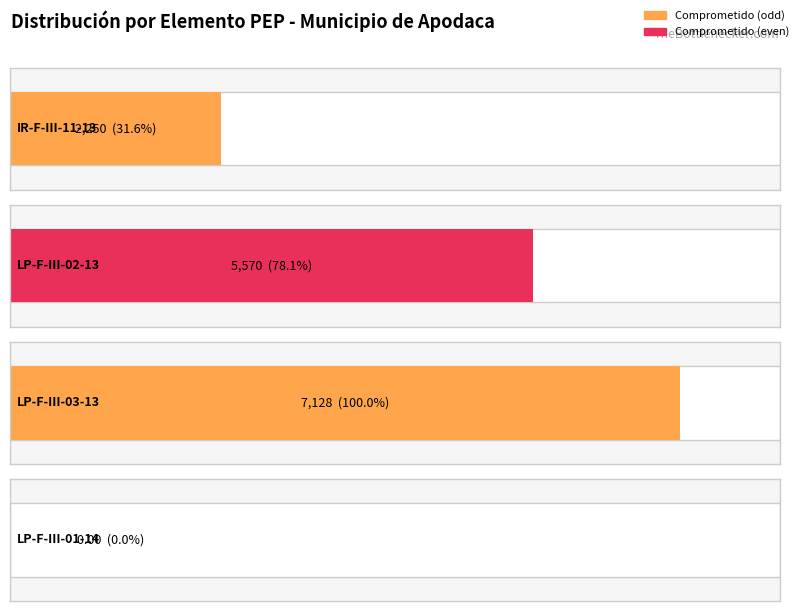

At which label is the value closest to 3564?

IR-F-III-11-13